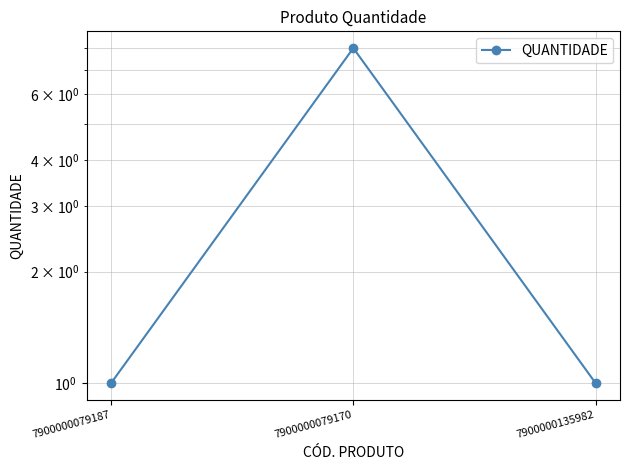

What is the change in value from 7900000079170 to 7900000135982?

-7